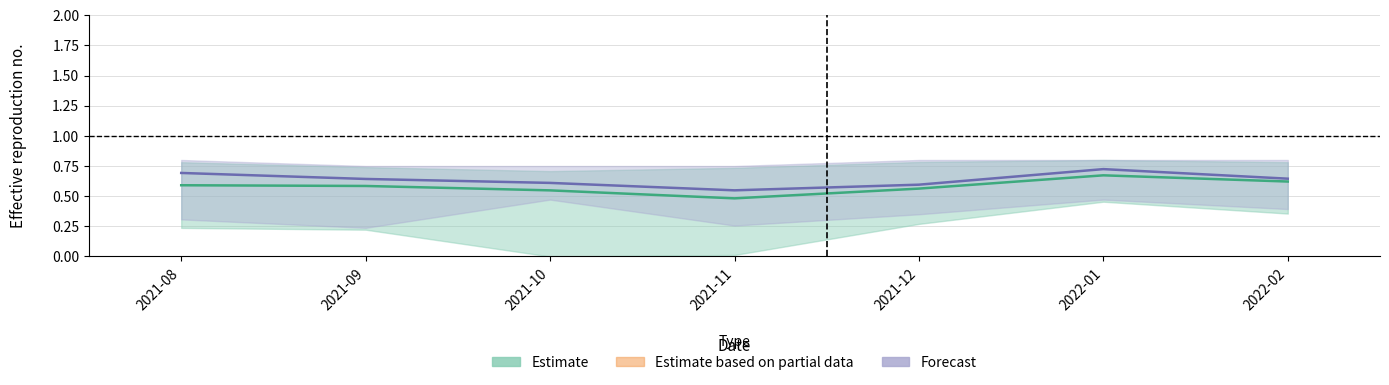

At 2021-12, list the series in order from largest to smallest.

RREC16_upper, RREC12_upper, RREC16_mean, RREC12_mean, RREC16_lower, RREC12_lower